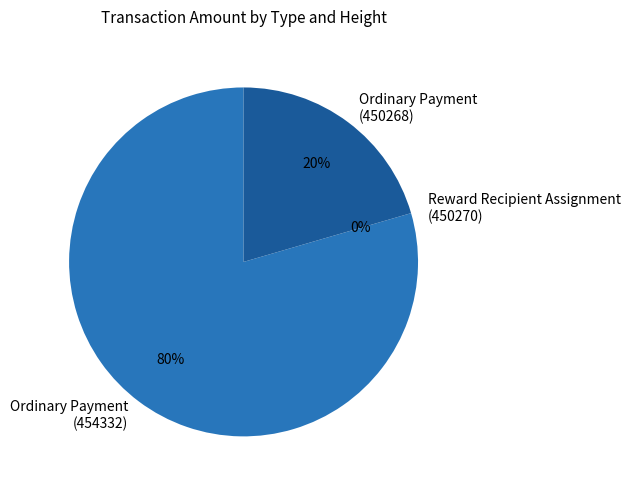

Combined, what portion of the pie is Ordinary Payment
(454332) and Reward Recipient Assignment
(450270)?

79.5%